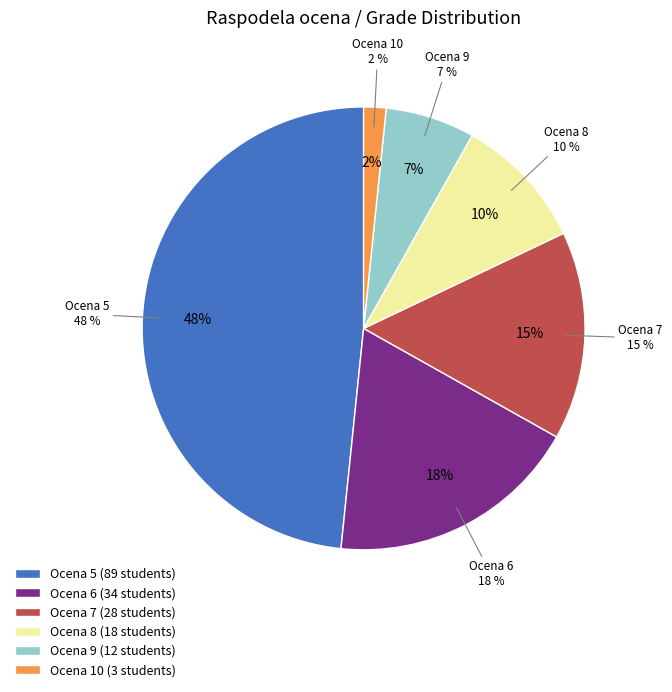

Is it true that 9 is 34% of the pie?

False